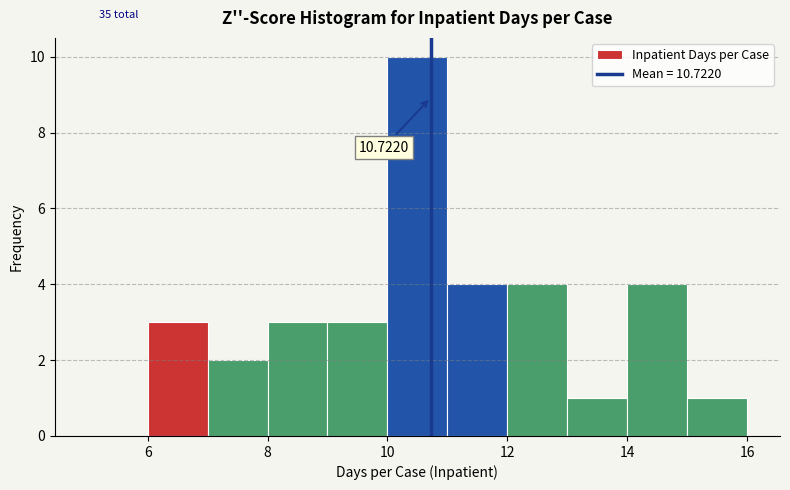

Which range on the x-axis has the tallest bar?

10 to 11